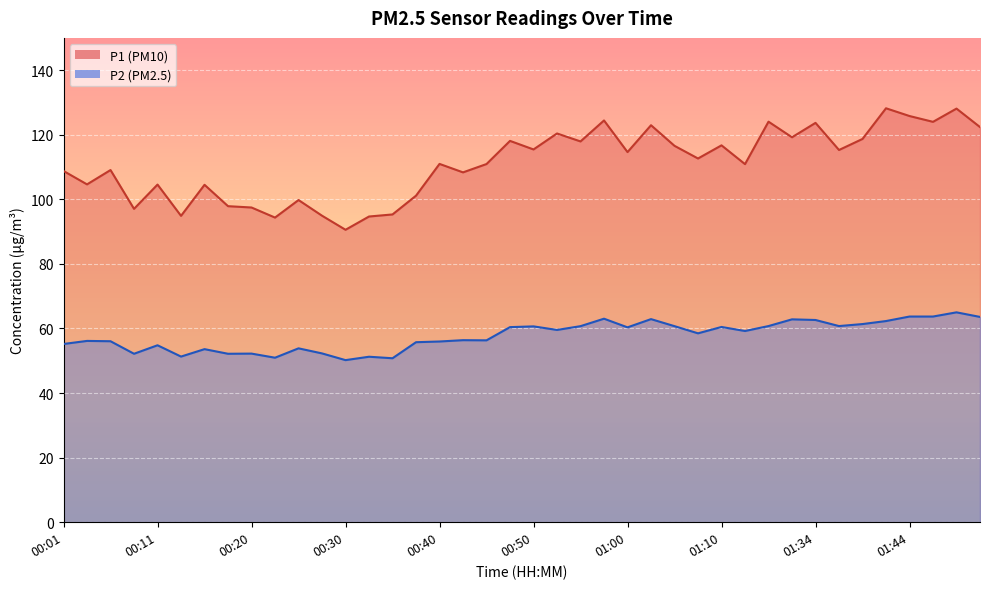

At 00:08, list the series in order from smallest to largest.

P2, P1